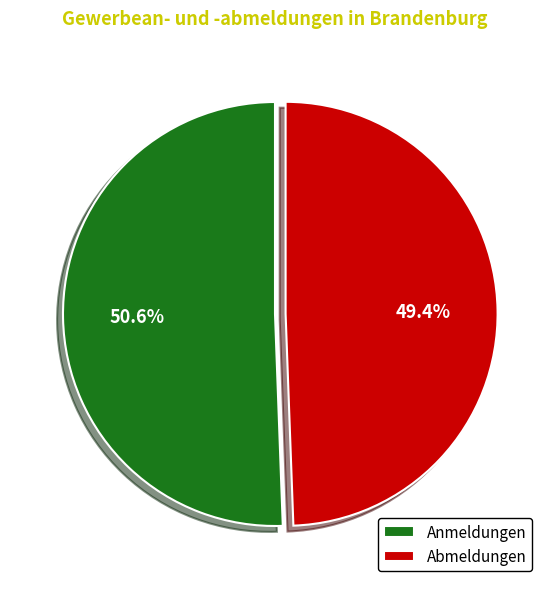

Do Anmeldungen and Abmeldungen together represent more than half of the pie?

Yes